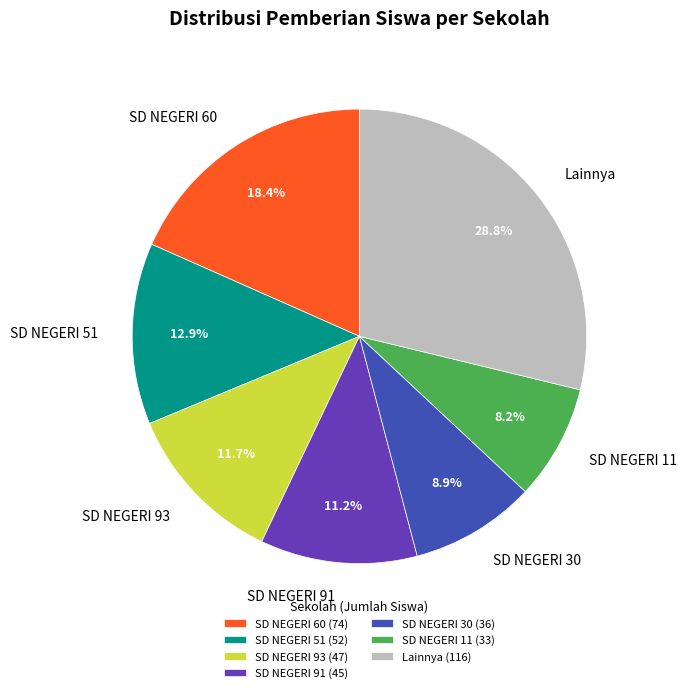

Is Lainnya the majority of the pie?

No